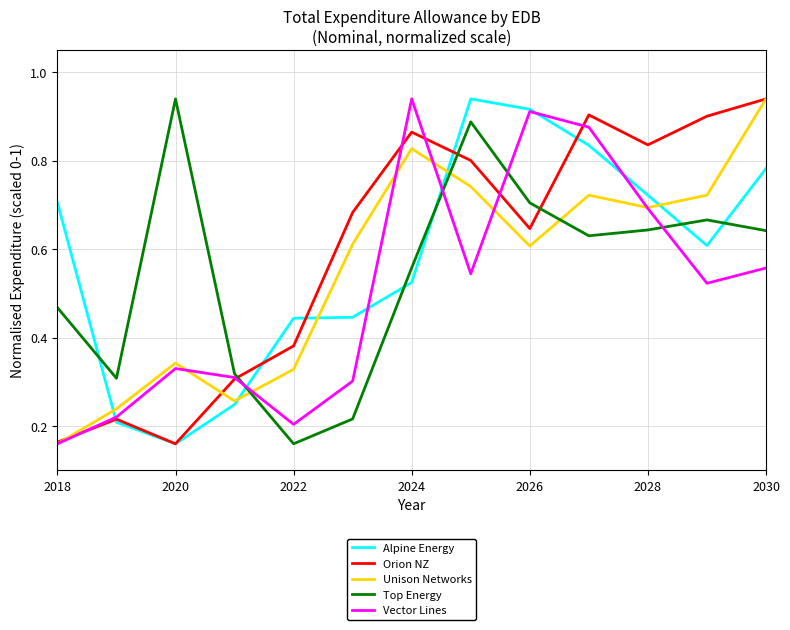

In Alpine Energy, how many points are lower than both neighbors (excluding endpoints)?

2